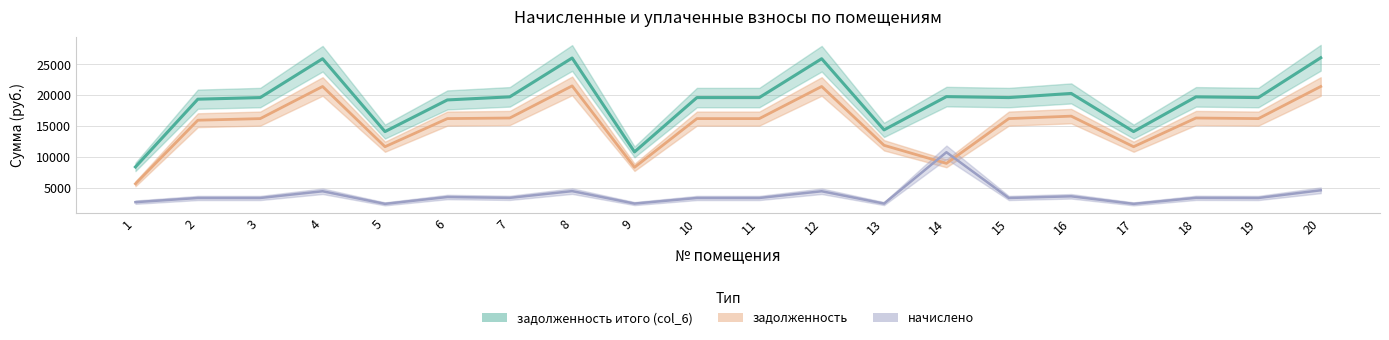

Reading left to right, transcribe all the data shown in this chart.

задолженность итого (col_6): 1=8422.3	2=19384.0	3=19644.0	4=25930.1	5=14143.7	6=19263.6	7=19761.8	8=26047.9	9=10857.1	10=19644.0	11=19644.0	12=25930.1	13=14418.7	14=19801.2	15=19644.0	16=20315.5	17=14143.7	18=19761.8	19=19644.0	20=26087.3
задолженность: 1=5697.9	2=15982.0	3=16242.0	4=21439.4	5=11694.2	6=16242.0	7=16339.4	8=21536.9	9=8360.0	10=16242.0	11=16242.0	12=21439.4	13=11921.6	14=8998.1	15=16242.0	16=16641.4	17=11694.2	18=16339.4	19=16242.0	20=21439.4
начислено: 1=2724.5	2=3402.0	3=3402.0	4=4490.6	5=2449.4	6=3559.2	7=3422.4	8=4511.0	9=2497.1	10=3402.0	11=3402.0	12=4490.6	13=2497.1	14=10803.1	15=3402.0	16=3674.2	17=2449.4	18=3422.4	19=3402.0	20=4647.8